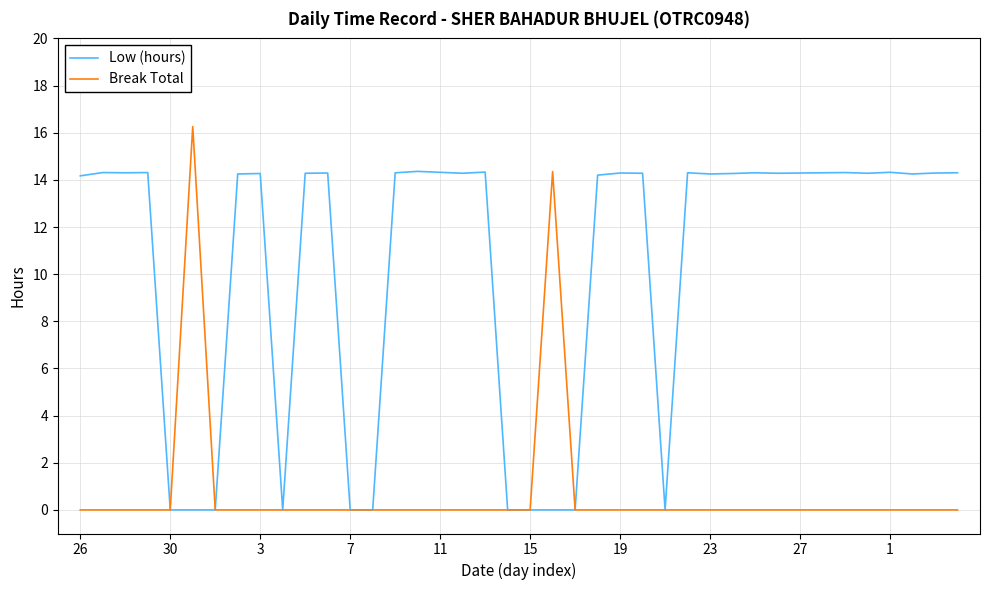

Rank the series by their average value, from lowest to highest.

Break Total, Low (hours)